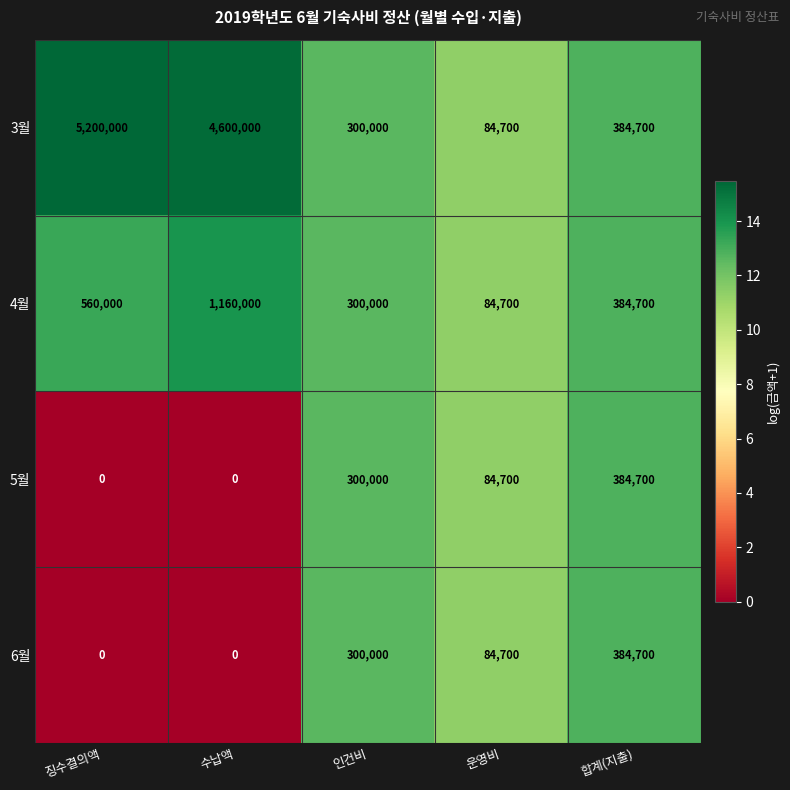

Between 징수결의액 and 인건비, which series saw the biggest shift?

3월